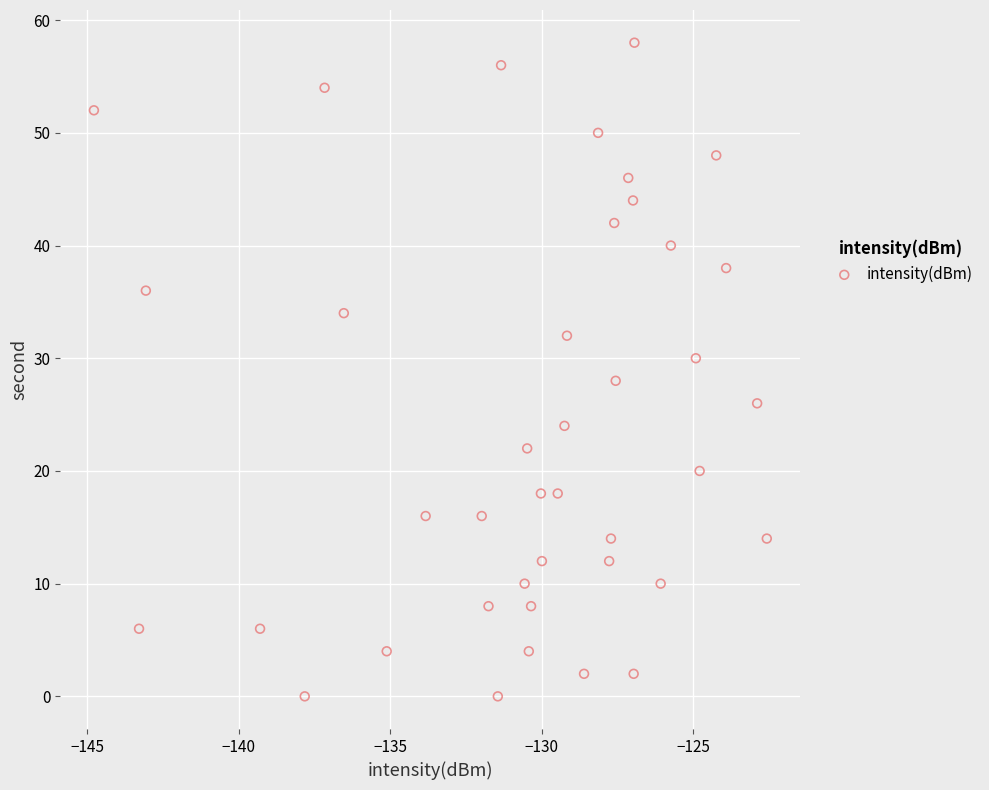

What is the range of Y values (max minus min)?

58